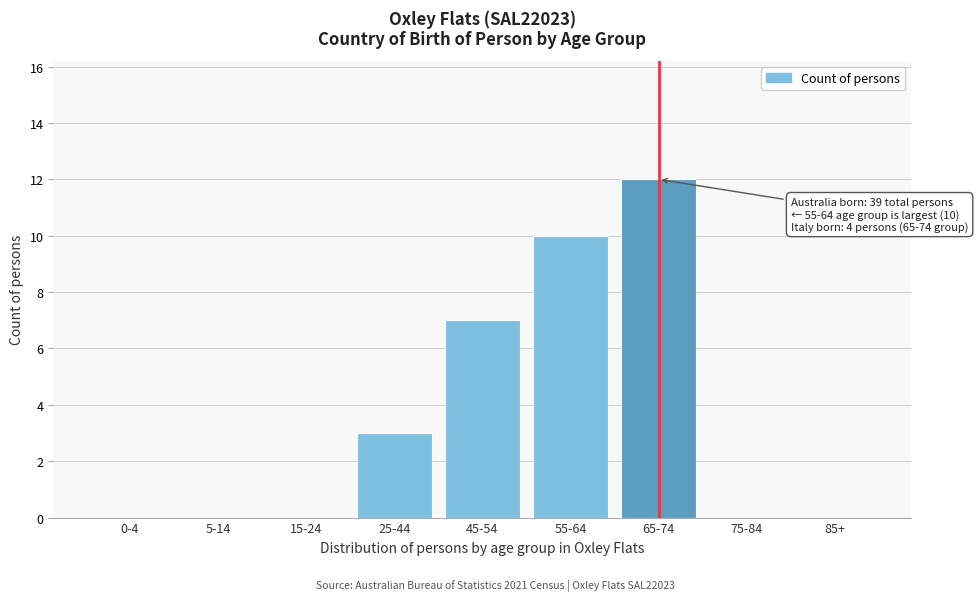

Reading left to right, what are all the values shown in this chart?

0-4=0	5-14=0	15-24=0	25-44=3	45-54=7	55-64=10	65-74=12	75-84=0	85+=0